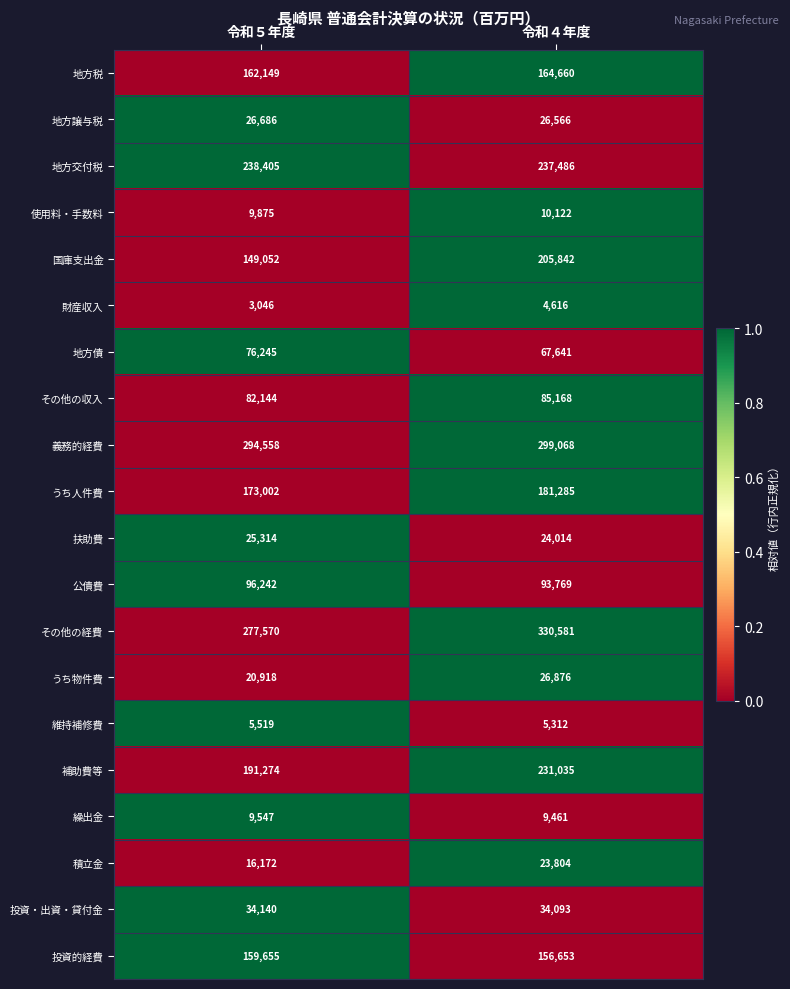

What is the lowest value of the 国庫支出金 series?

149052